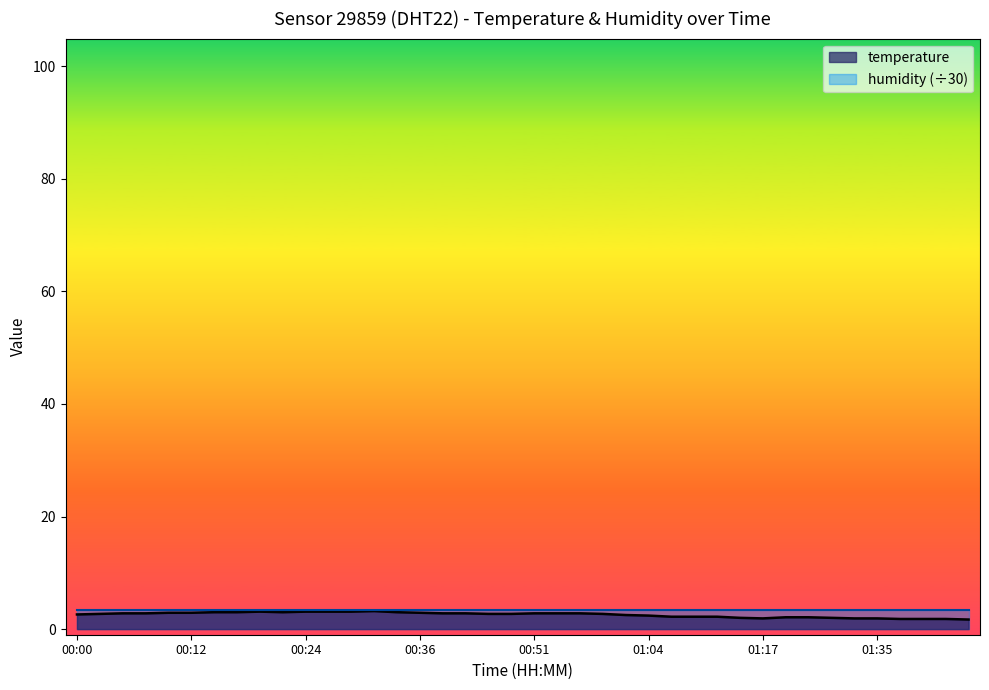

List the labels in order of value, smallest first.

01:45, 01:37, 01:40, 01:42, 01:17, 01:33, 01:35, 01:15, 01:30, 01:25, 01:28, 01:07, 01:09, 01:12, 01:04, 01:01, 00:00, 00:02, 00:46, 00:49, 00:59, 00:05, 00:07, 00:39, 00:41, 00:51, 00:54, 00:56, 00:10, 00:12, 00:36, 00:15, 00:17, 00:22, 00:34, 00:19, 00:24, 00:27, 00:29, 00:32